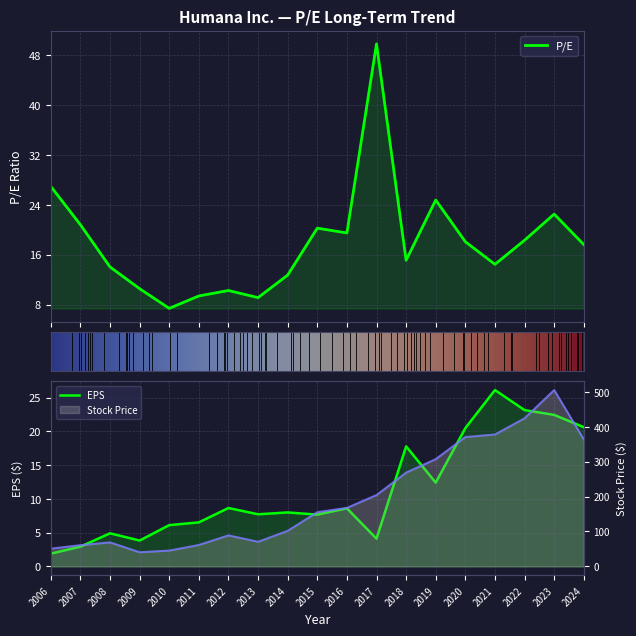

How many lines are shown in the chart?

3